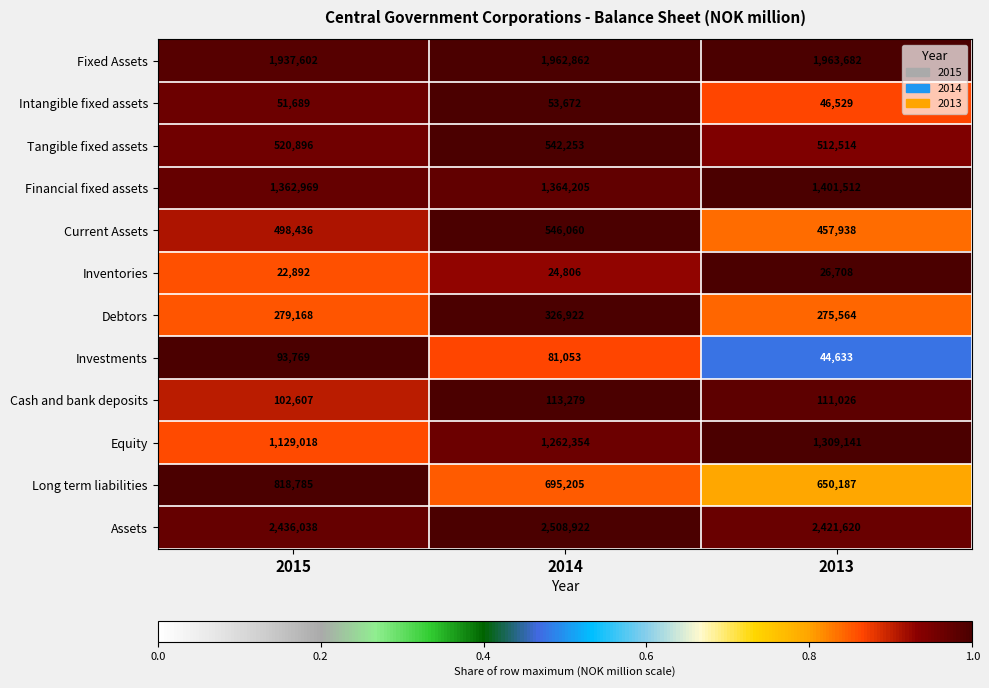

At which category is the sum across all series the highest?

2014